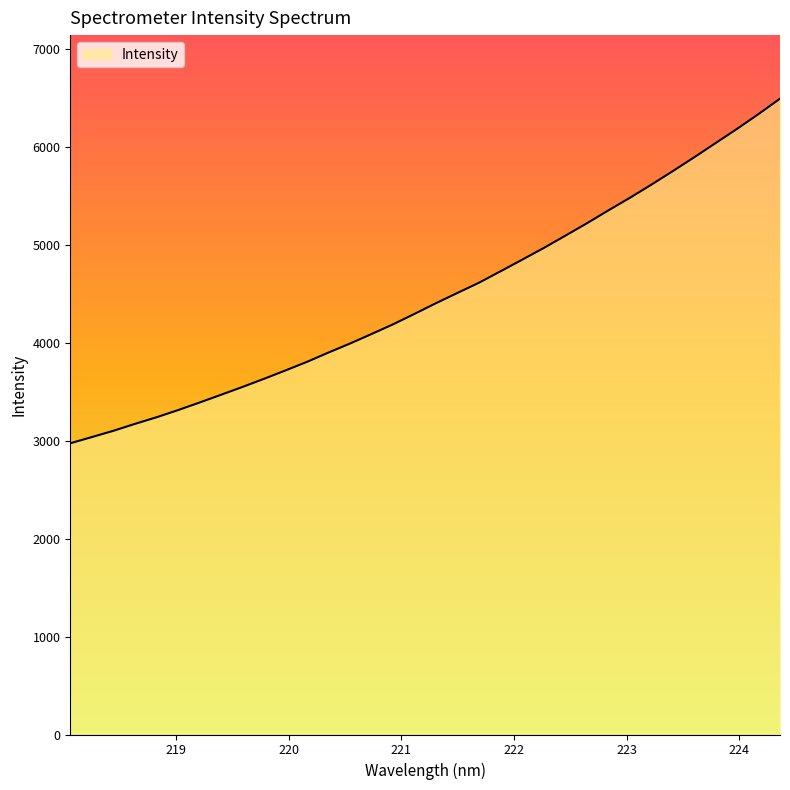

What is the minimum value shown in the chart?

2973.2